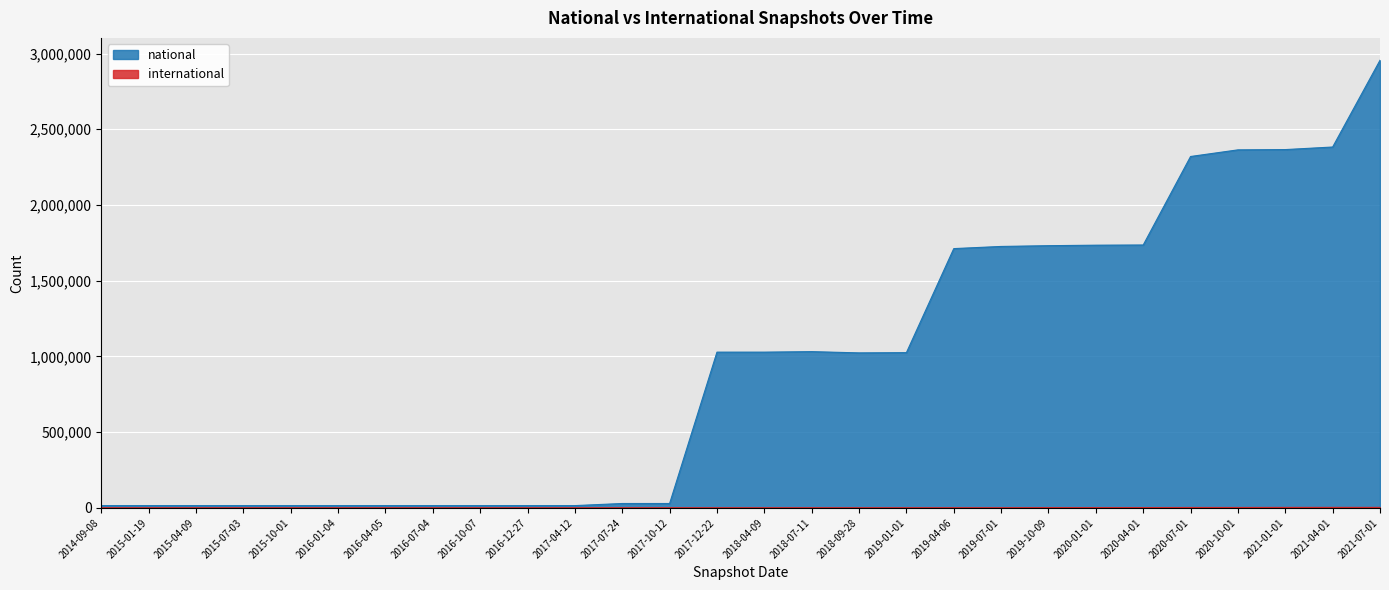

How many series are shown in this chart?

2